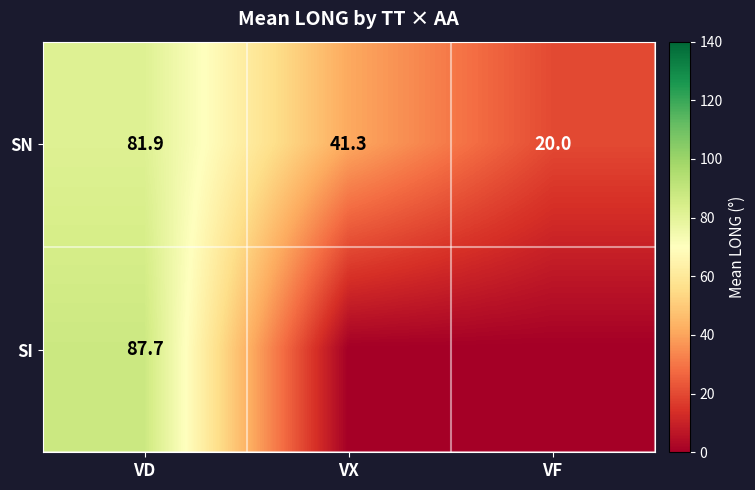

What is the difference between the SN values at VX and VD?

40.6